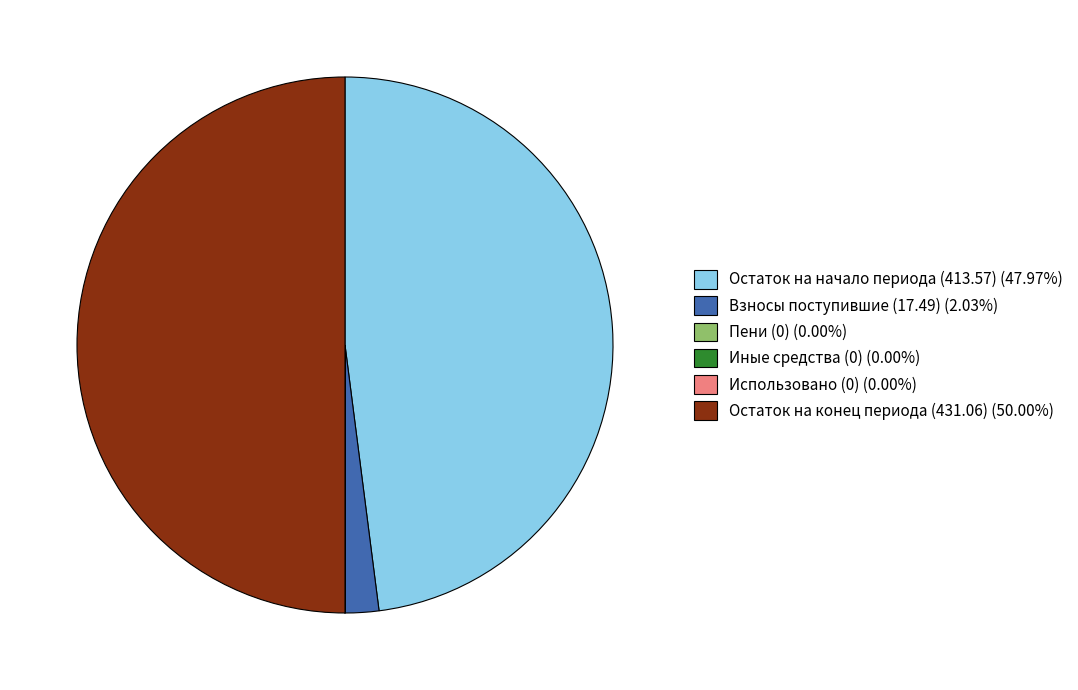

Does Остаток на начало периода (413.57) (47.97%) account for over 50% of the chart?

No